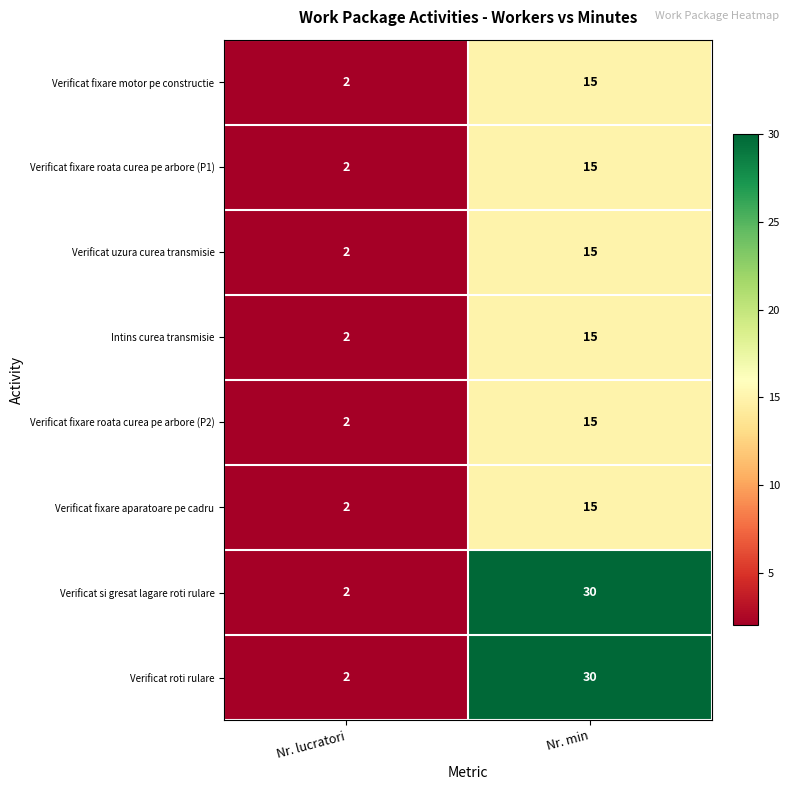

What is the sum of all Verificat fixare aparatoare pe cadru values?

17